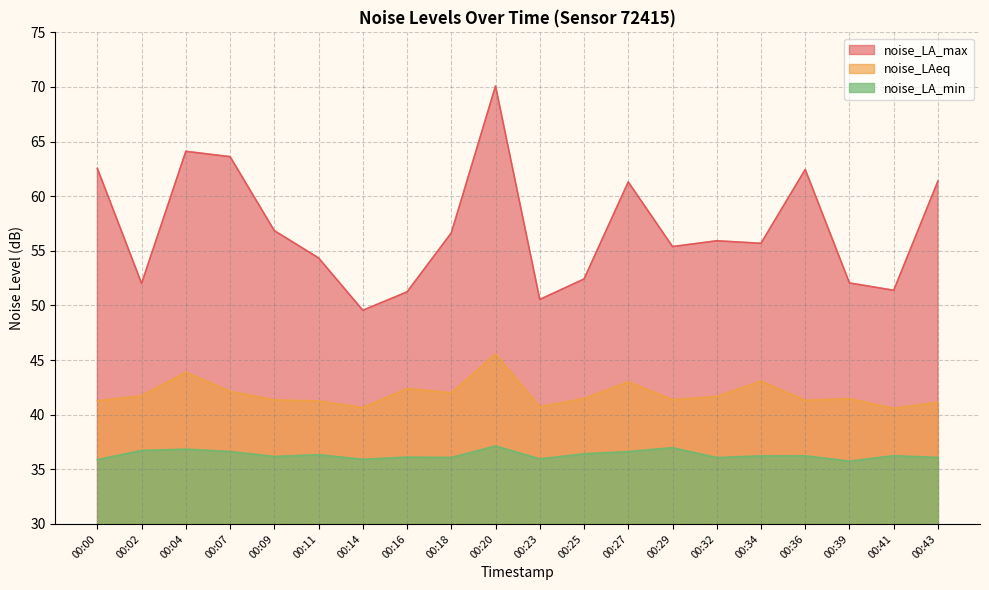

List the series in order of their peak value, highest first.

noise_LA_max, noise_LAeq, noise_LA_min